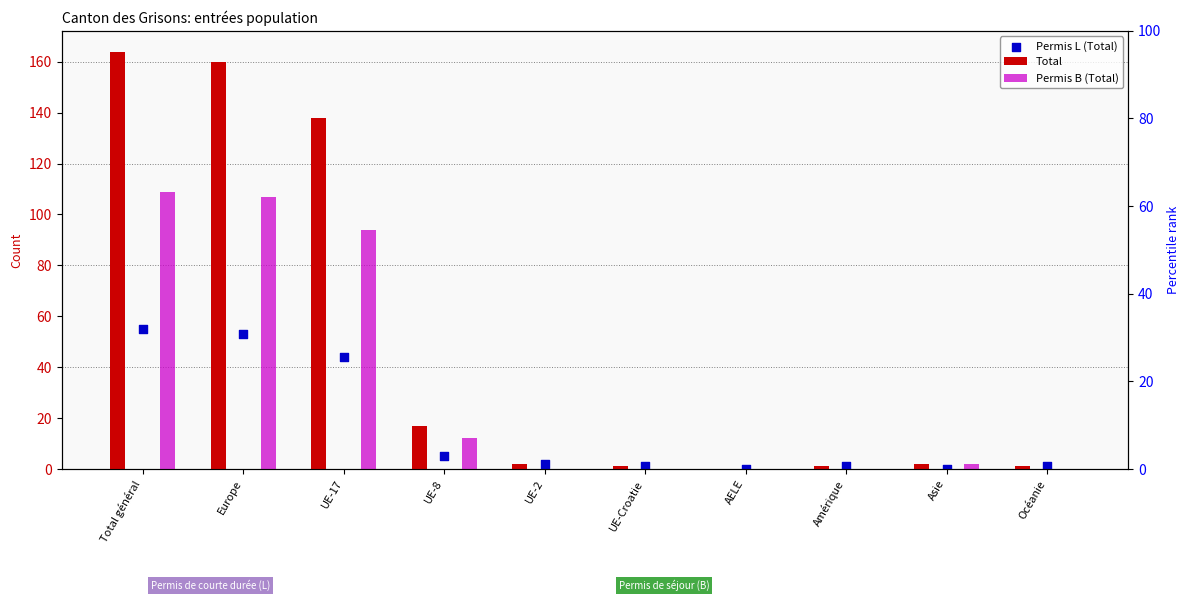

Which series contains the lowest Y value?

Permis B (Total)